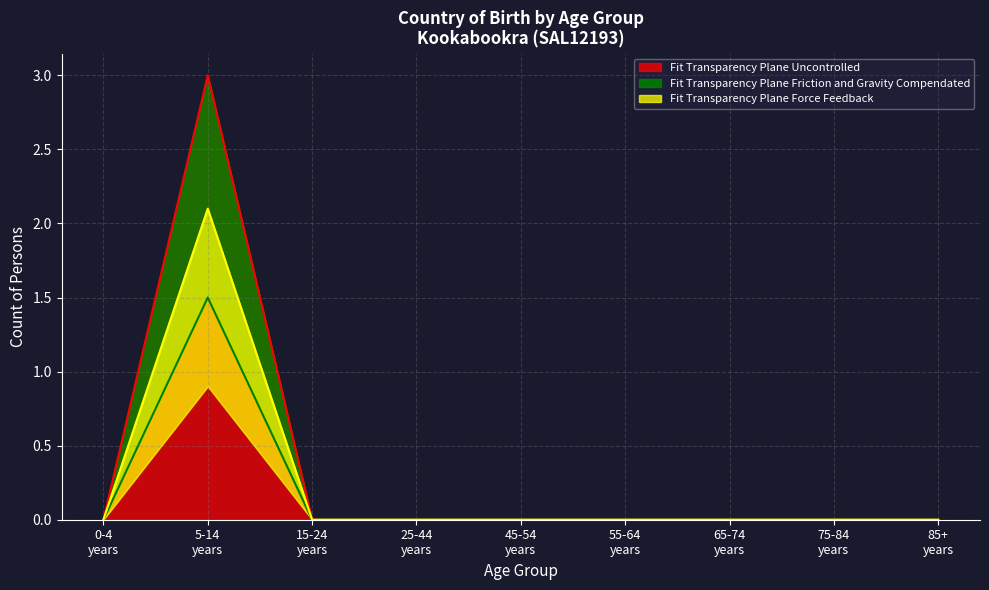

The value of 0-4 years at Chile is 0. True or false?

True